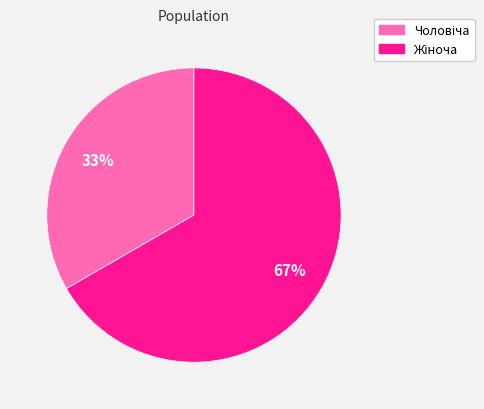

Does any single category account for the majority?

Yes